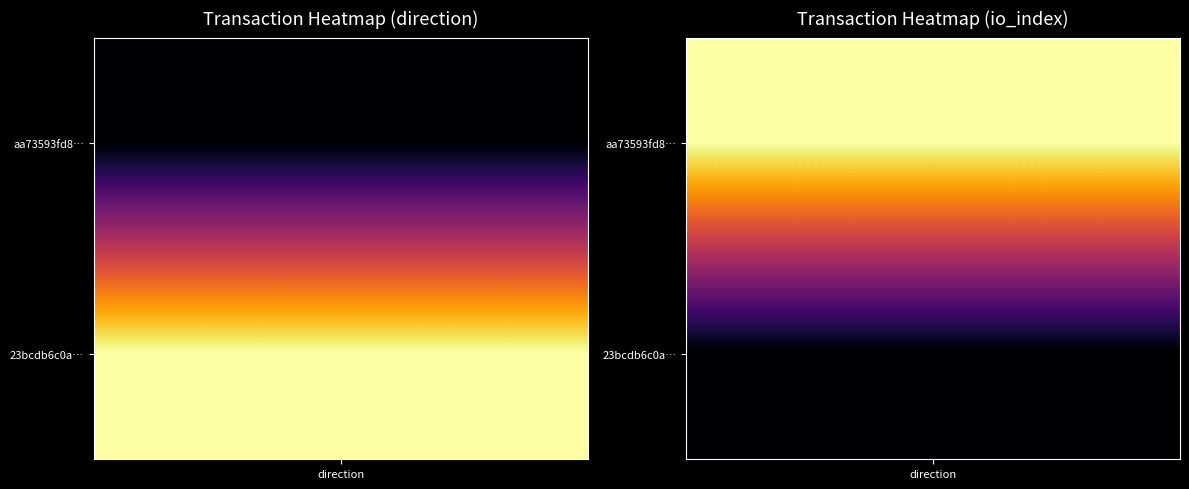

Count the aa73593fd8d60b4e73ddcc2718509c4cc08f58c values in the range -1 to 32.

2